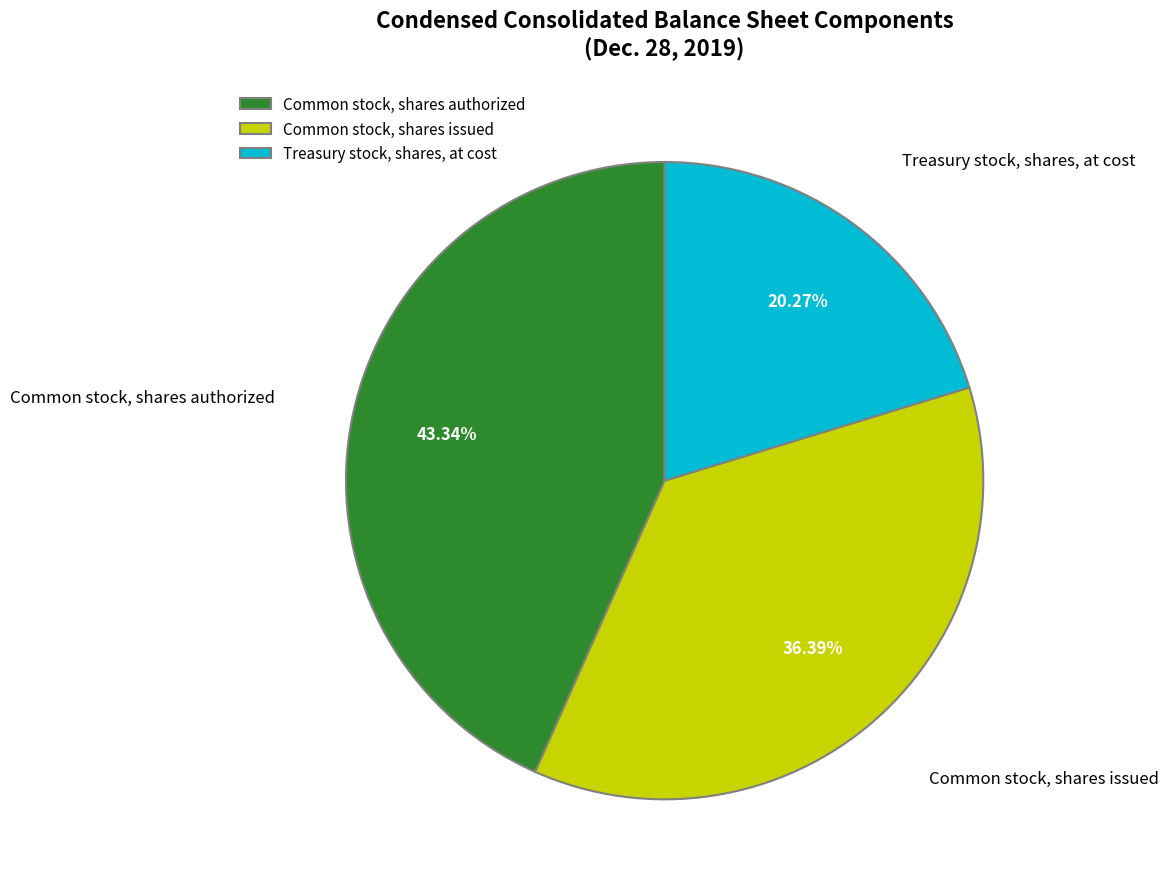

True or false: Common stock, shares authorized accounts for 56% of the total.

False